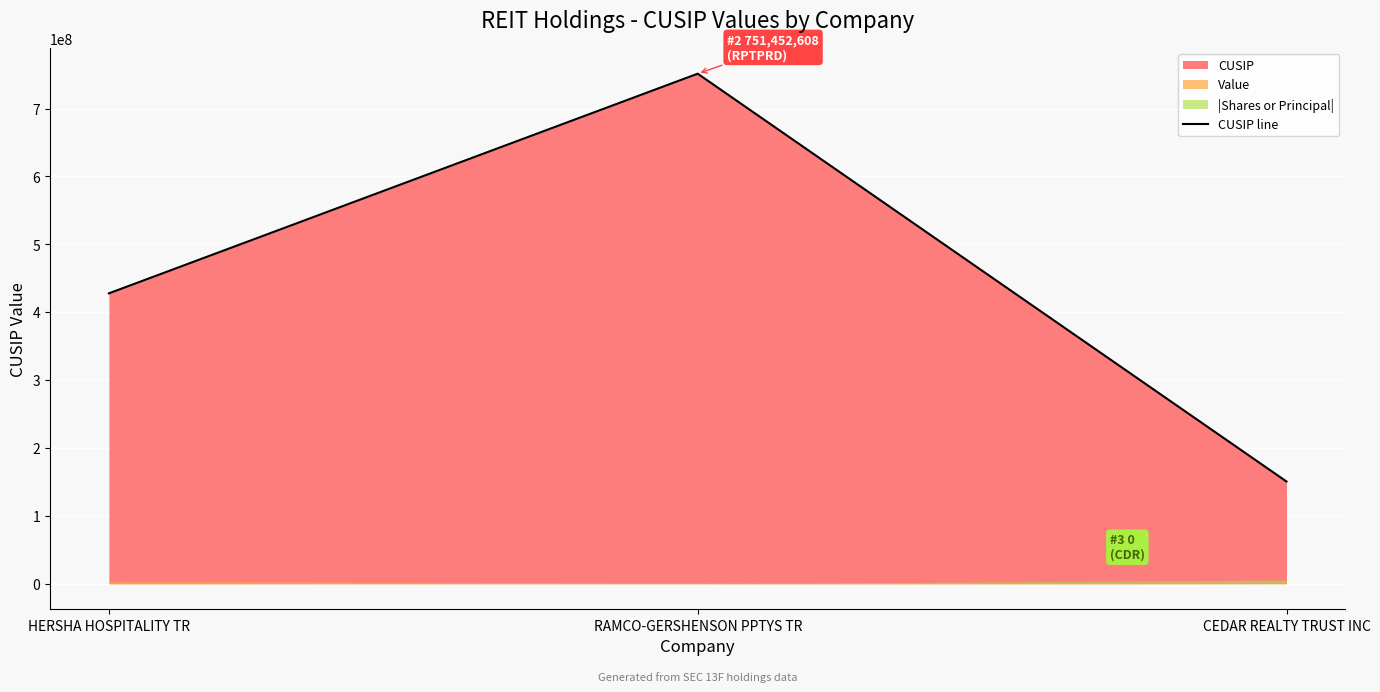

Which has a higher value, HERSHA HOSPITALITY TR or CEDAR REALTY TRUST INC?

HERSHA HOSPITALITY TR